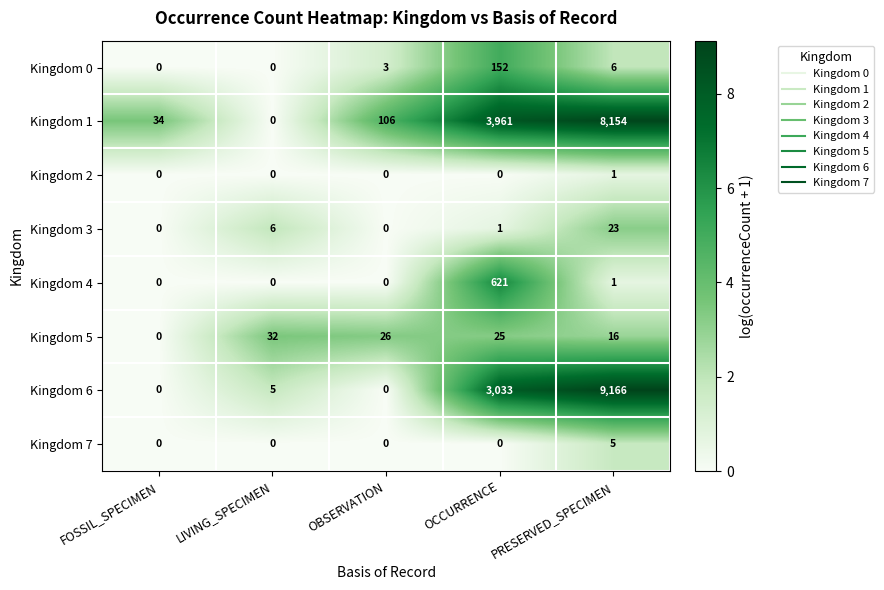

What is the sum of the Kingdom 3 values at OCCURRENCE and LIVING_SPECIMEN?

7